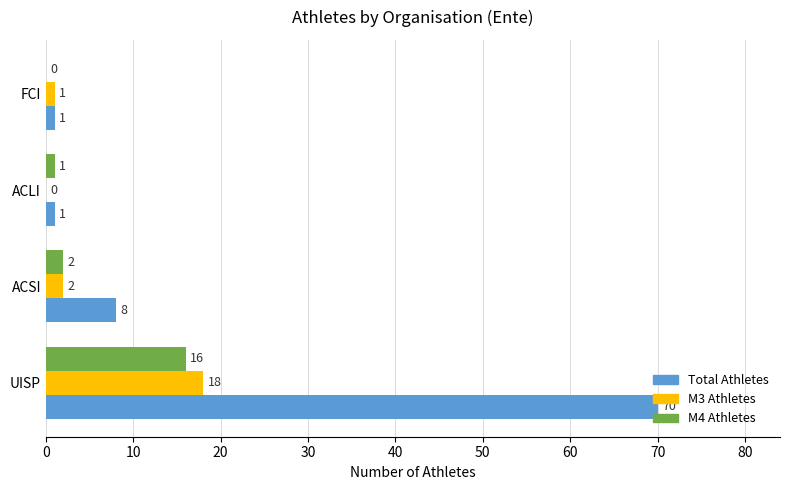

What is the total value across all series at ACSI?

12